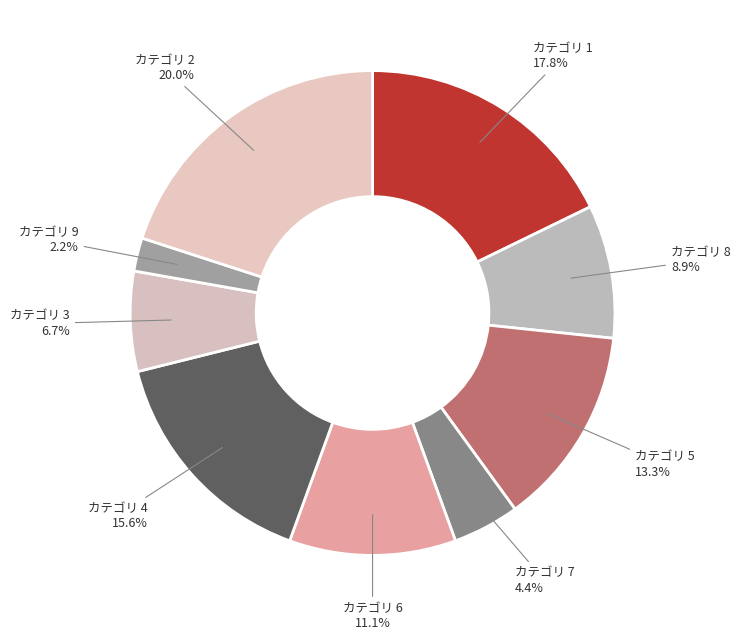

What is the smallest slice in the pie chart?

カテゴリ 9